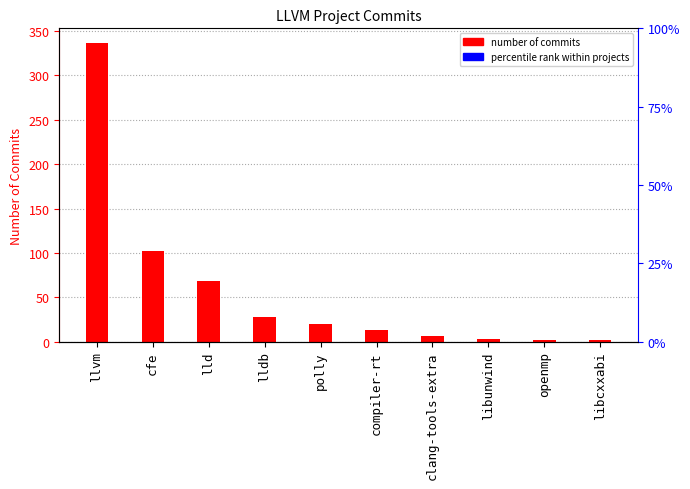

Rank the categories by value from lowest to highest.

openmp, libcxxabi, libunwind, clang-tools-extra, compiler-rt, polly, lldb, lld, cfe, llvm